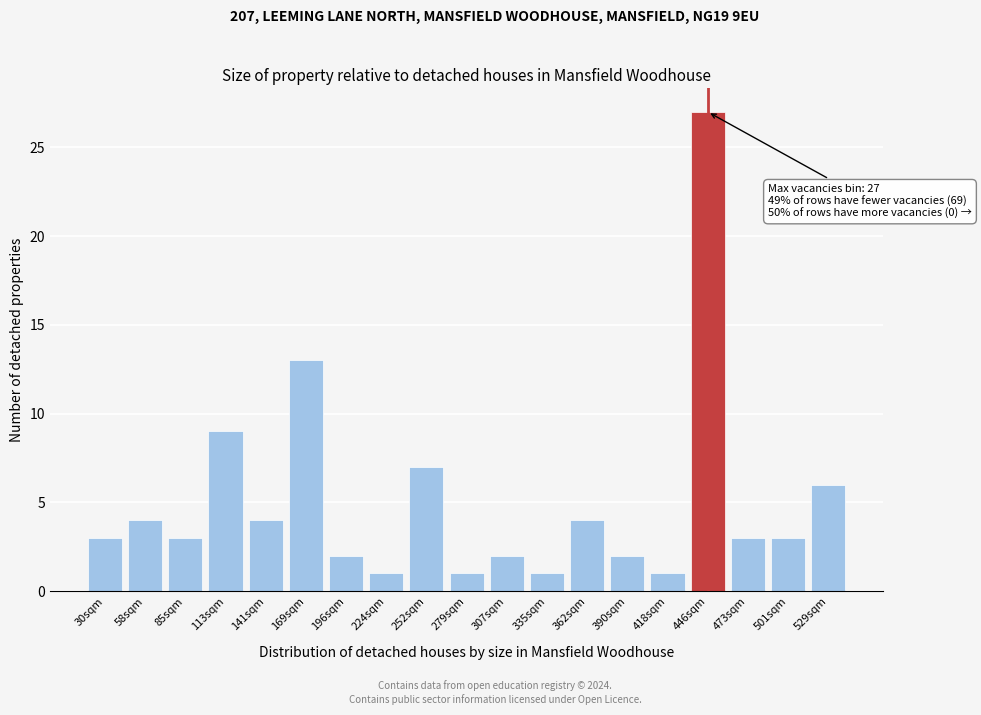

Reading left to right, extract all data points from this chart.

3	4	3	9	4	13	2	1	7	1	2	1	4	2	1	27	3	3	6